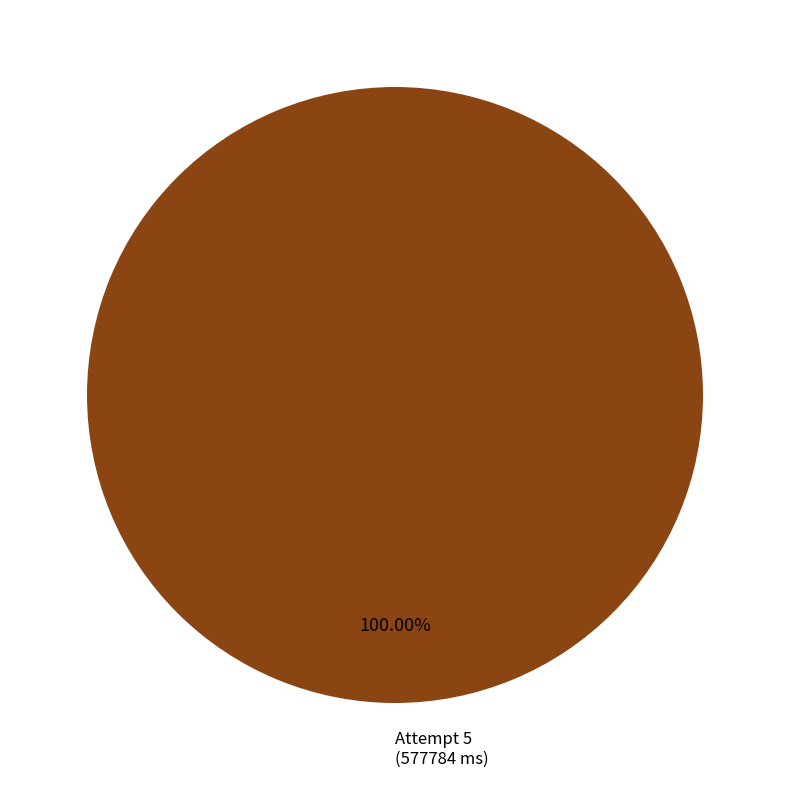

The Attempt 5 slice represents 100% of the pie. True or false?

True